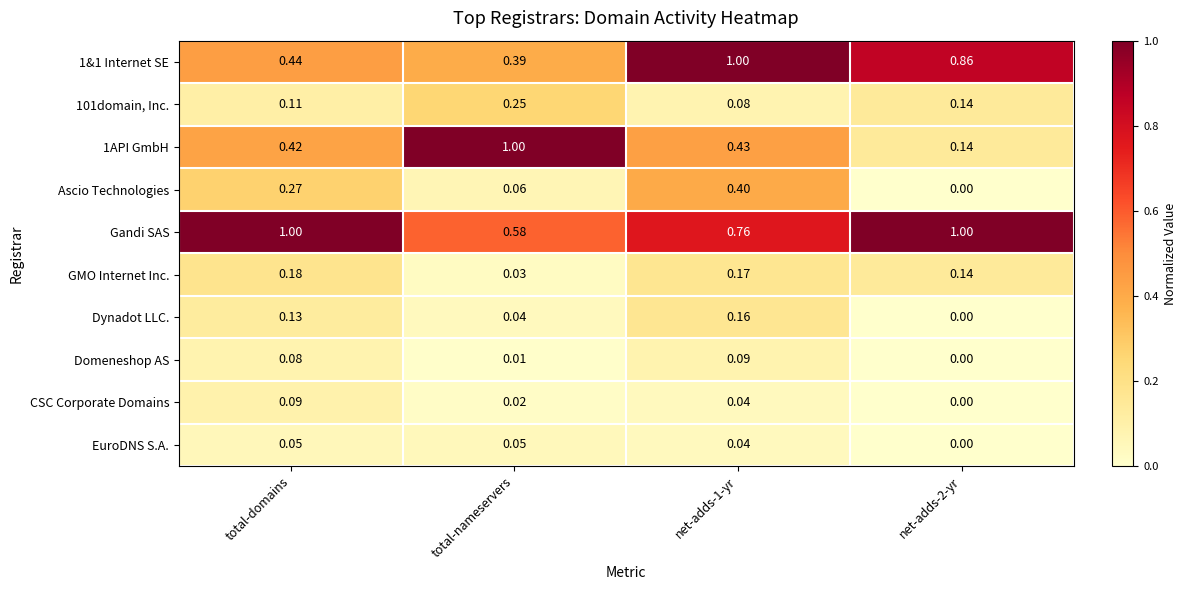

How many data points does each series have?

4